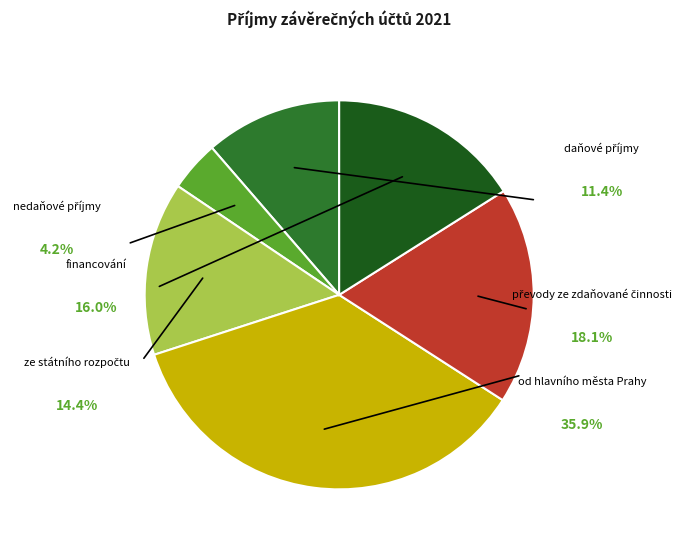

Does daňové příjmy account for over 50% of the chart?

No